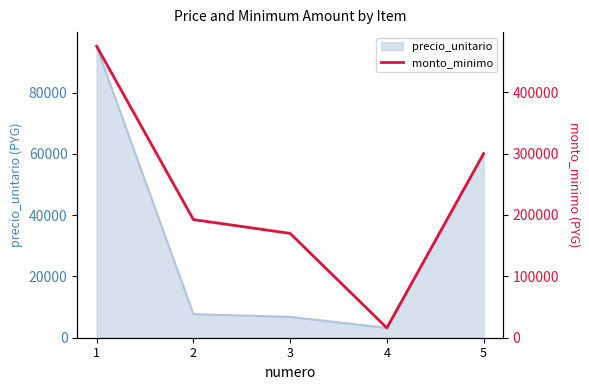

Between 3 and 1, which is larger?

1